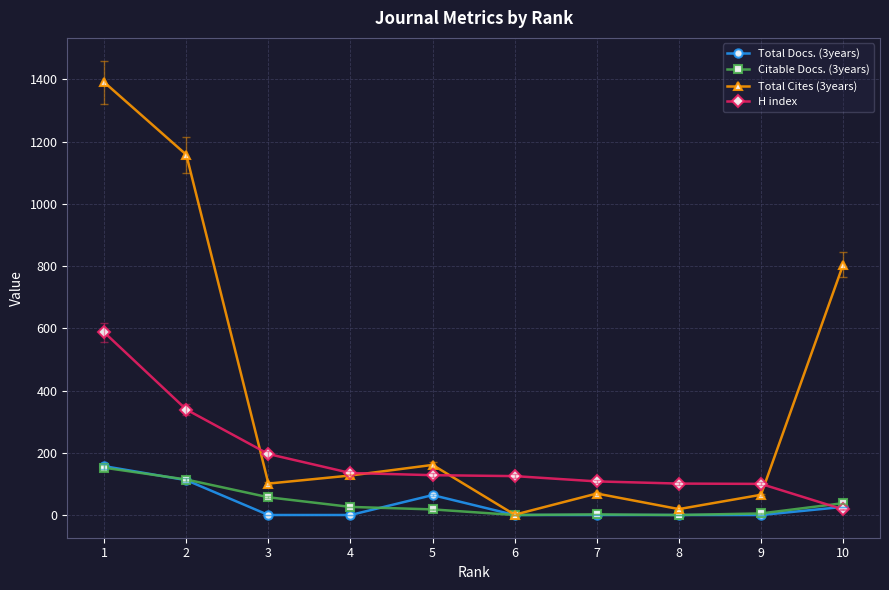

Which series changed the most between 1 and 2?

H index